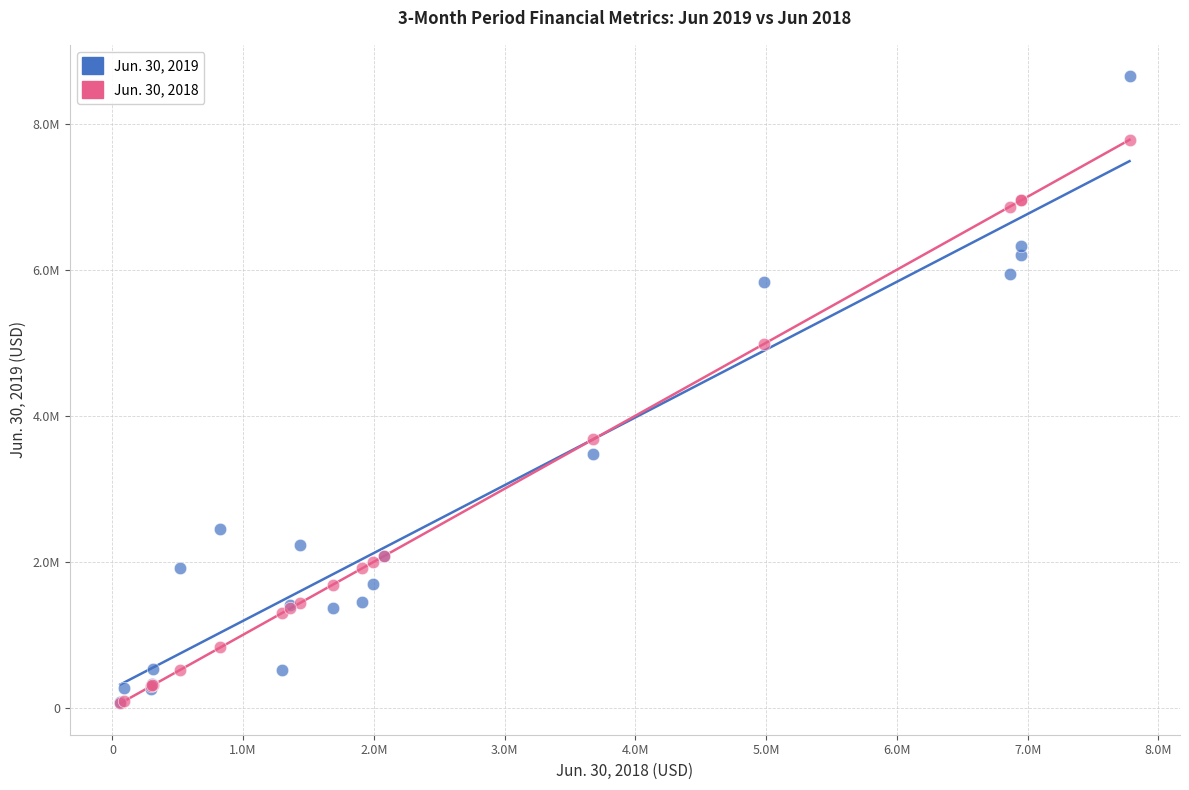

Which series has the widest spread of Y values?

Jun. 30, 2019